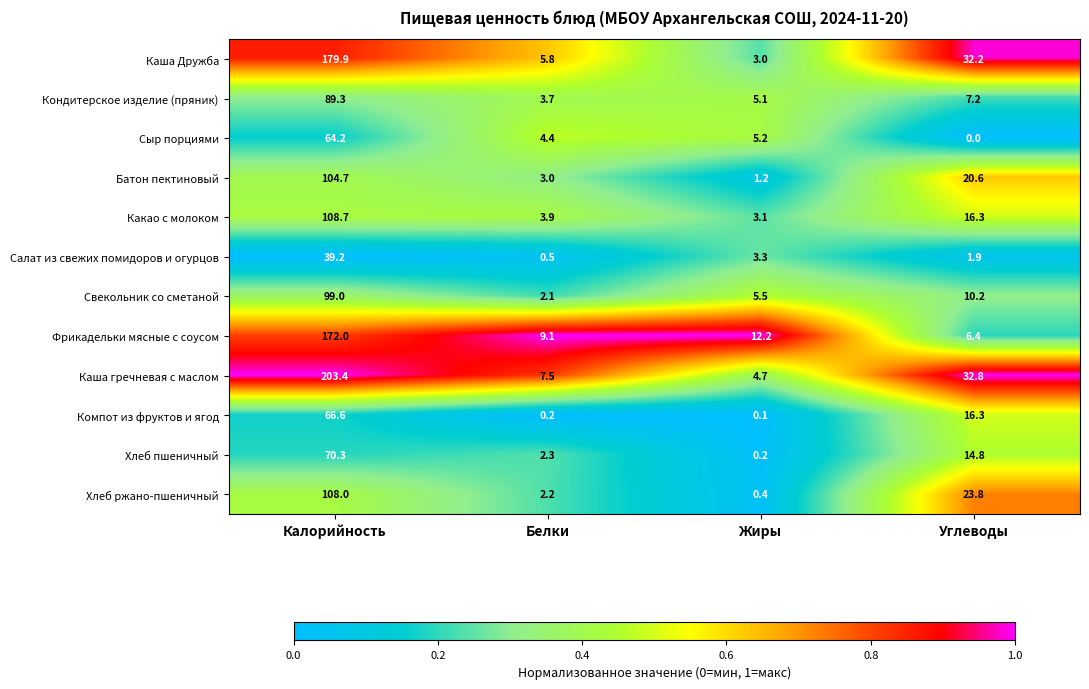

The value of Фрикадельки мясные с соусом at Калорийность is 75.2. True or false?

False